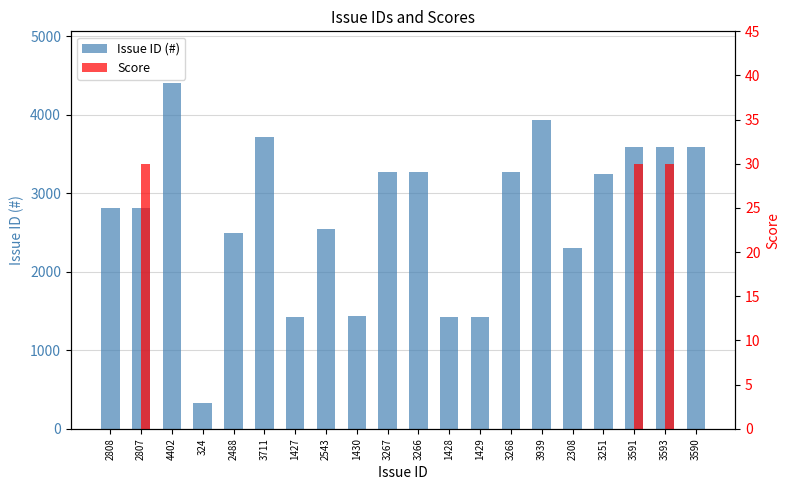

Which series has the widest spread of values?

Issue ID (#)